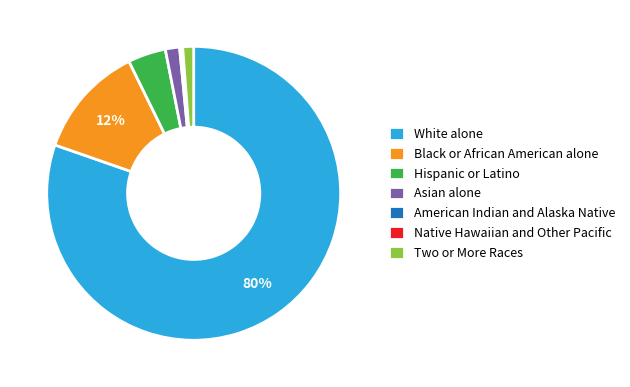

To the nearest percent, what is the average slice percentage?

14%